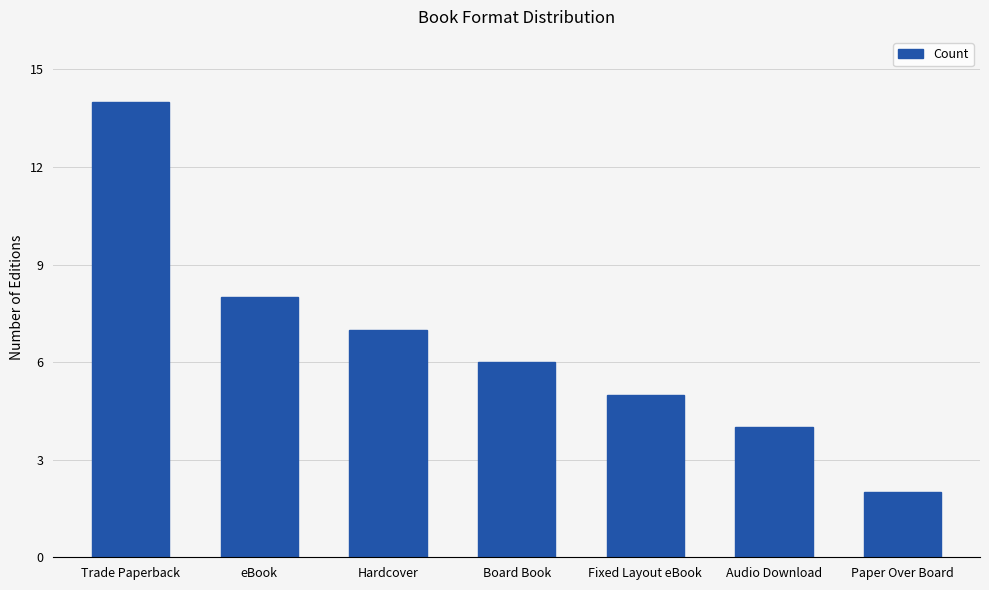

Approximately how many times larger is the value at Audio Download compared to Paper Over Board?

2.0